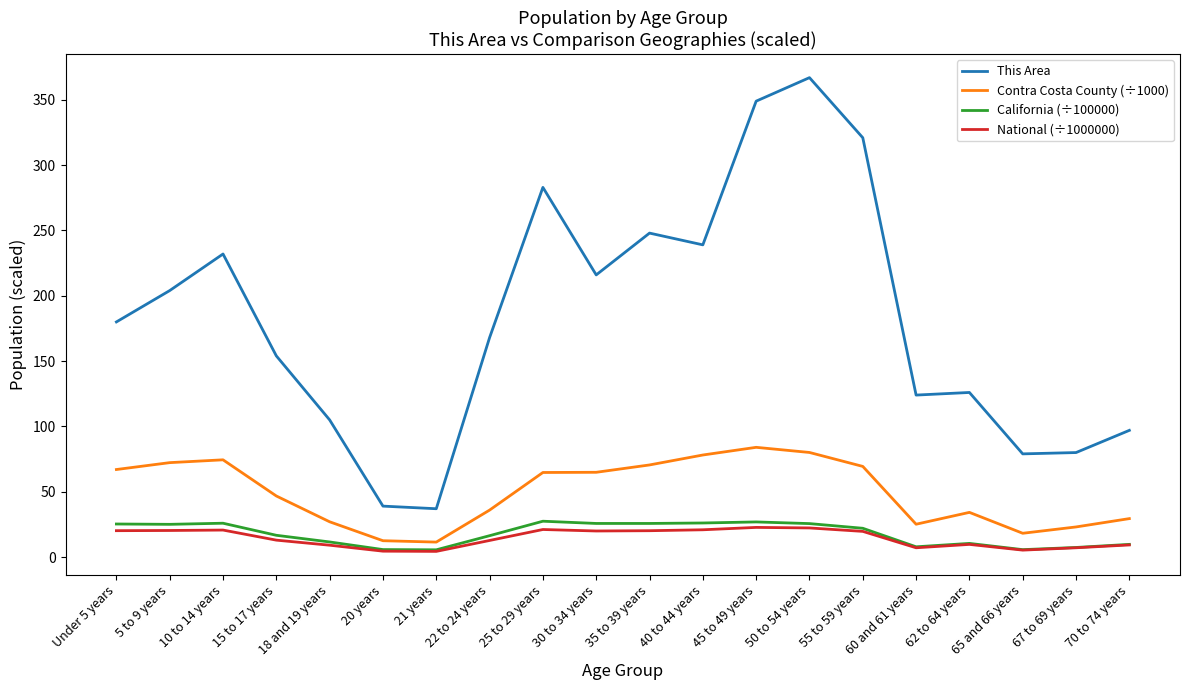

What are all the series names shown in the legend?

This Area, Contra Costa County (÷1000), California (÷100000), National (÷1000000)